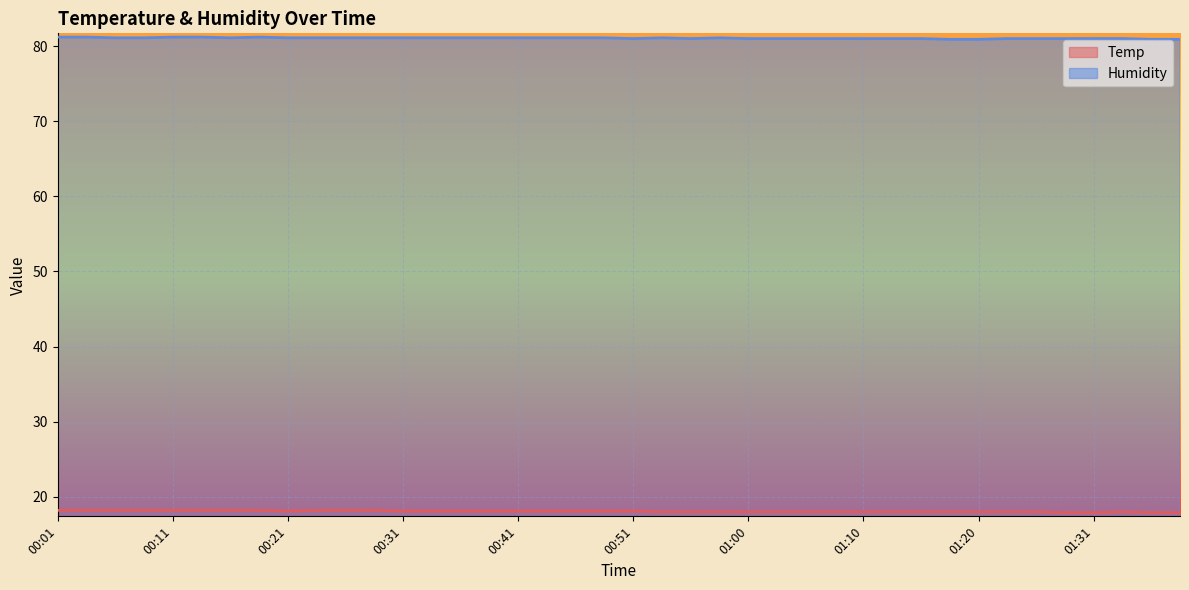

At which category does the chart reach its peak across all series?

00:01